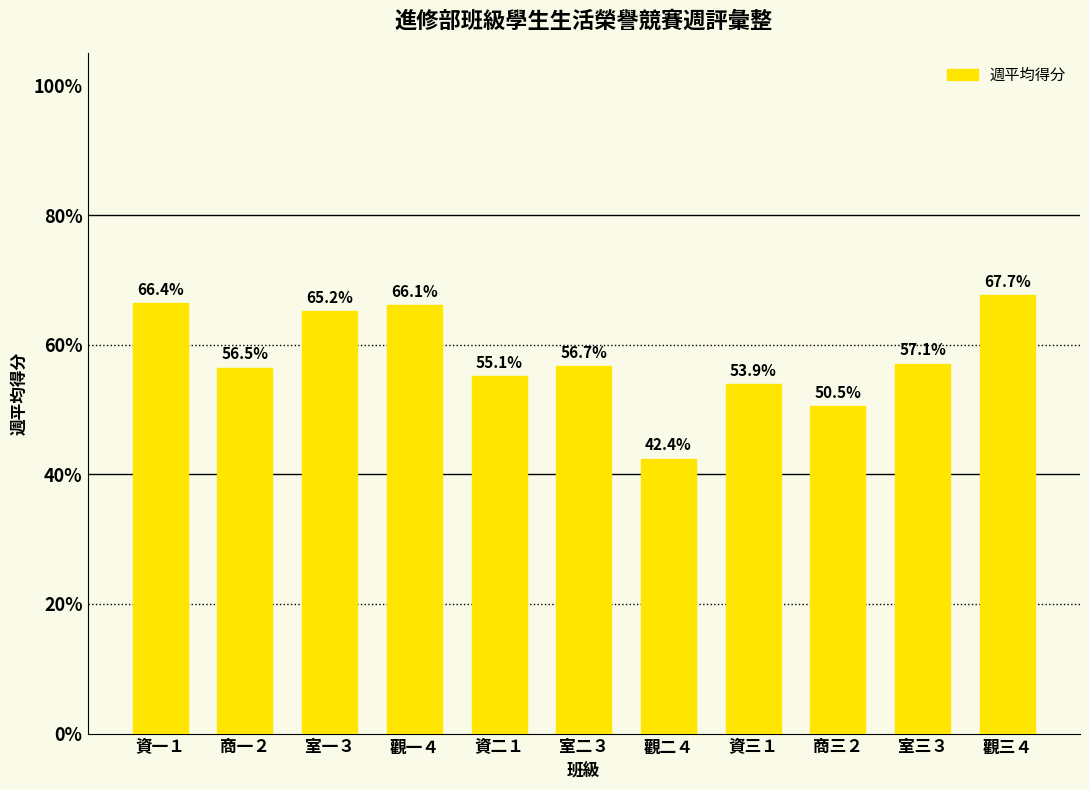

Approximately how many times larger is the value at 資一１ compared to 室三３?

1.2